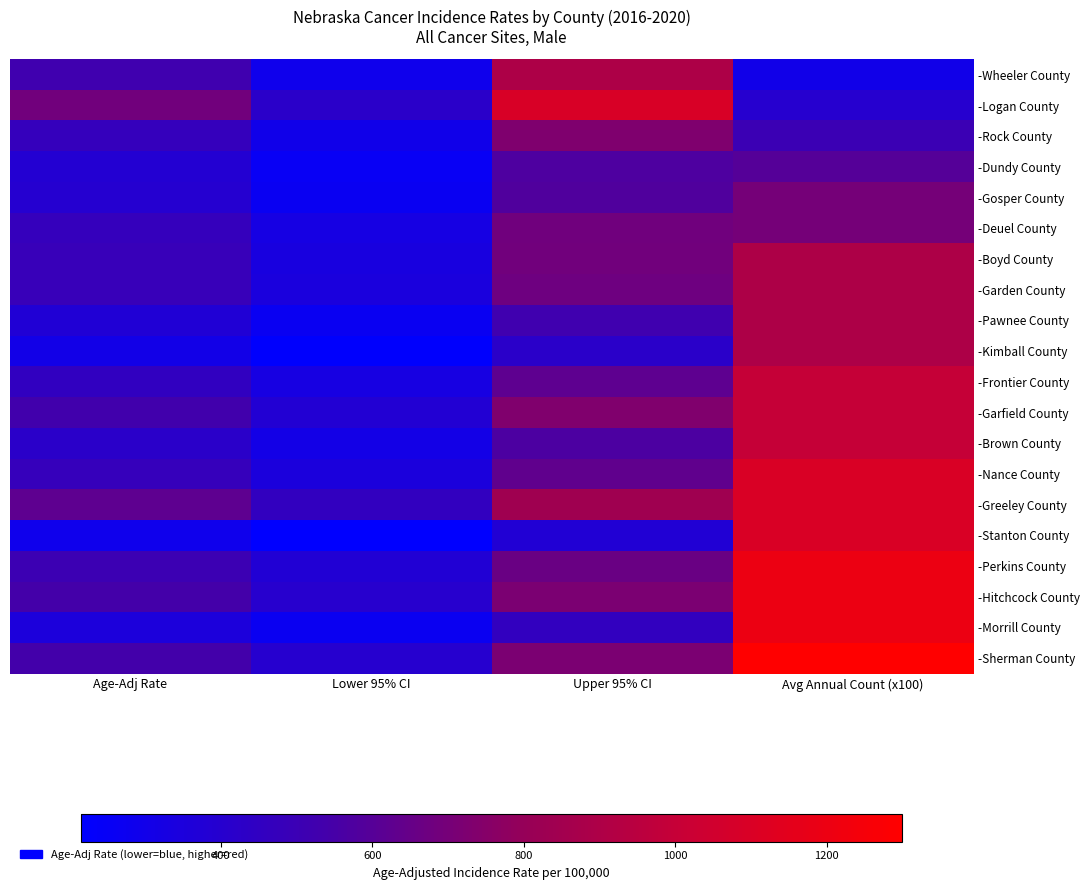

At which category is the sum across all series the highest?

Avg Annual Count (x100)